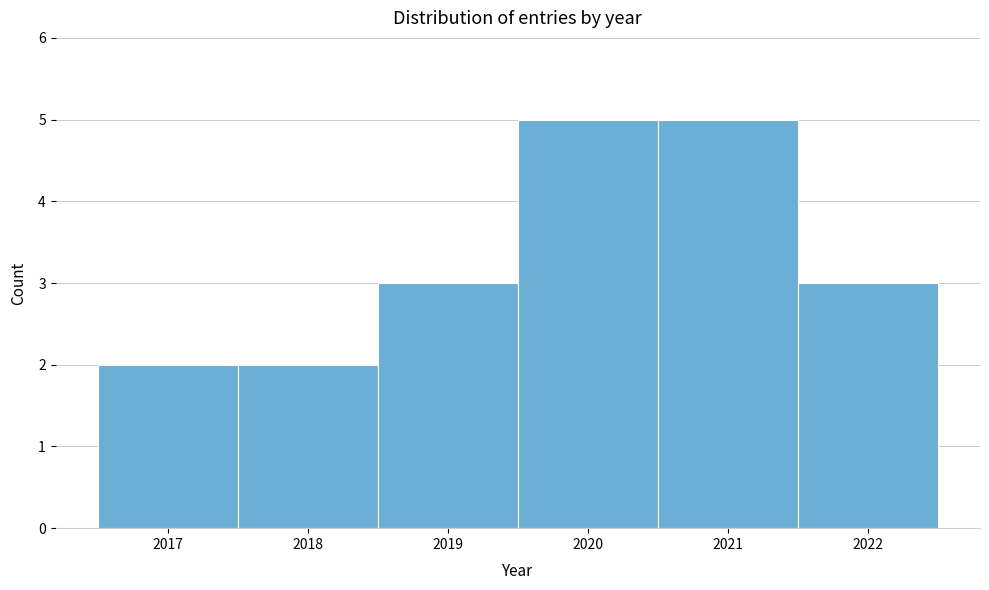

Reading left to right, list every bar in this chart as the range it spans on the x-axis followed by its height. The values are not printed on the chart, so give them approximately, as read against the axis.

2016.5 to 2017.5: 2
2017.5 to 2018.5: 2
2018.5 to 2019.5: 3
2019.5 to 2020.5: 5
2020.5 to 2021.5: 5
2021.5 to 2022.5: 3